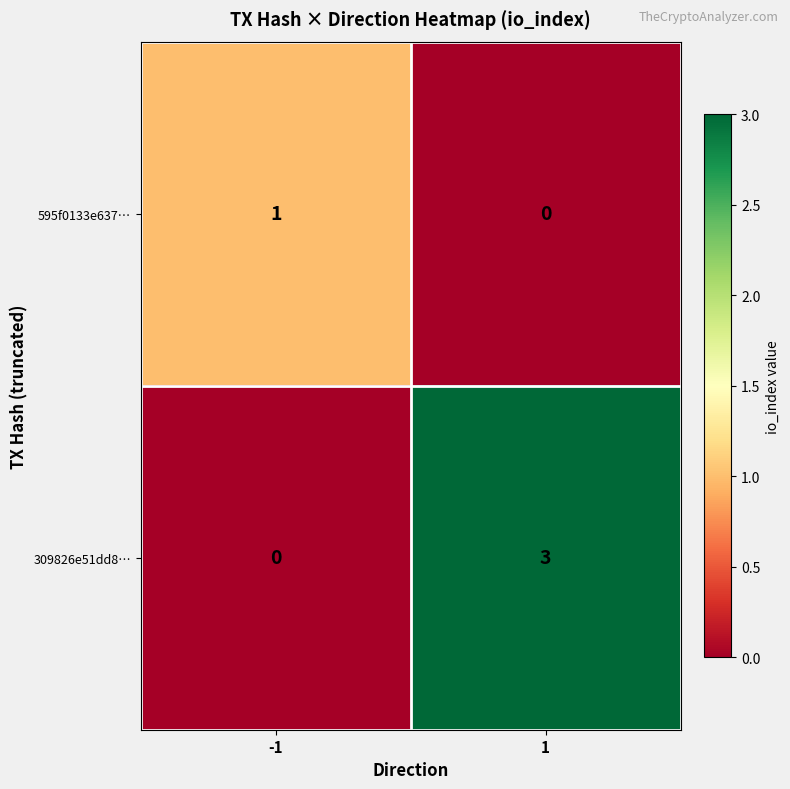

What is the difference between the highest and lowest values at 1?

3